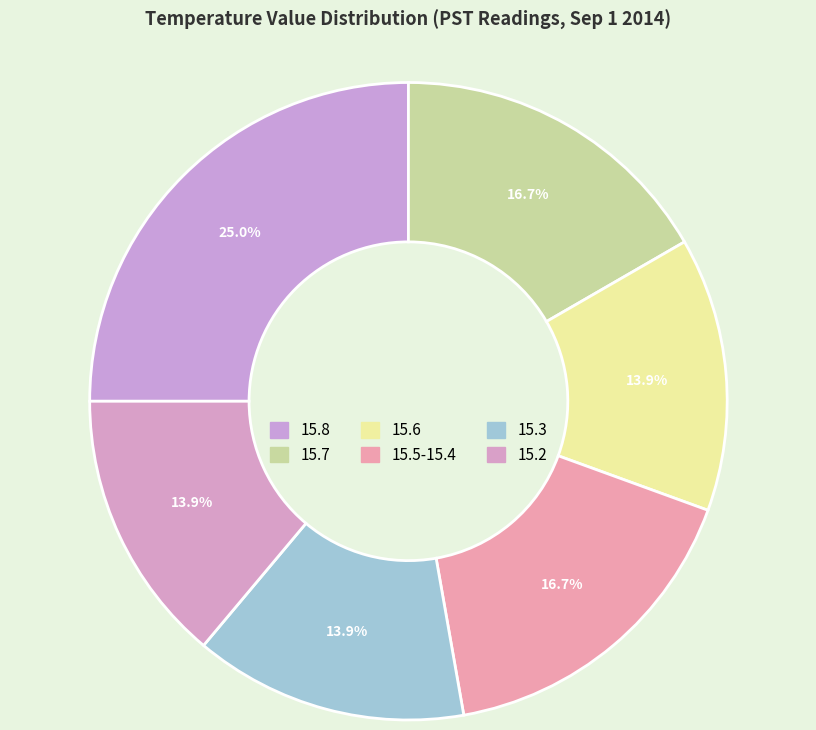

How many segments does this pie chart have?

6